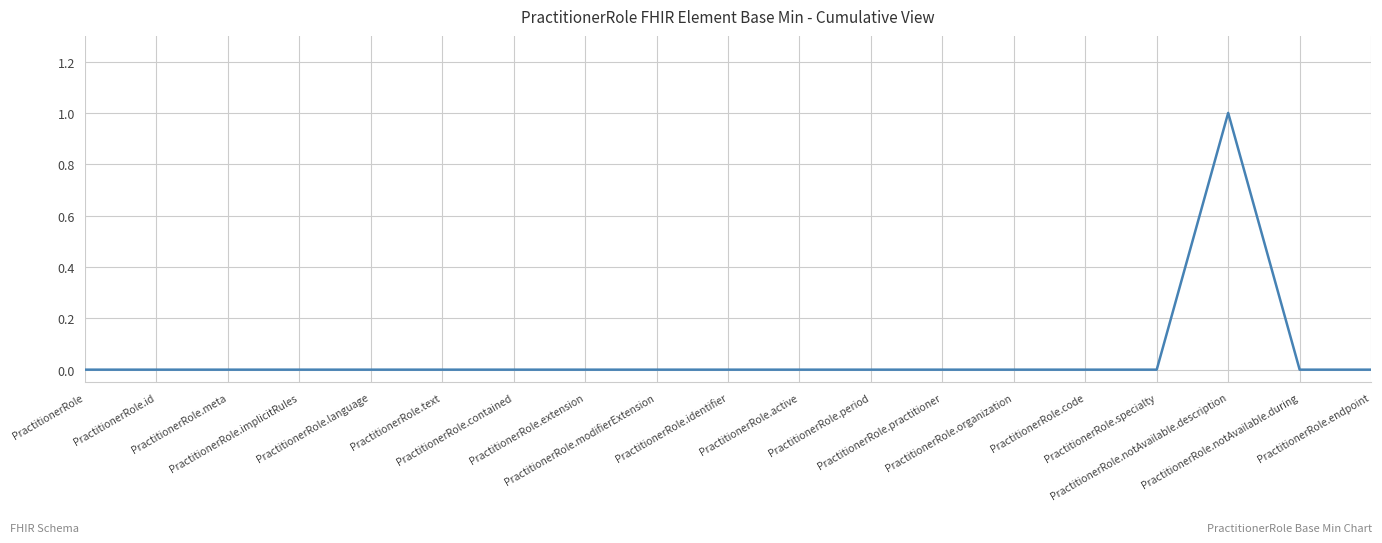

Is it true that the value at PractitionerRole.extension is 0?

True